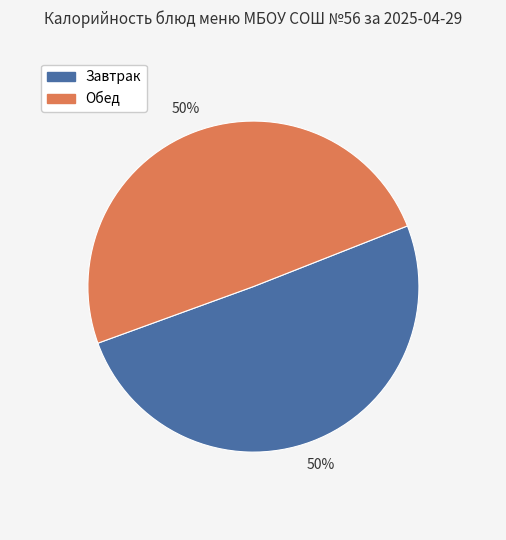

To the nearest percent, what is the average slice percentage?

50%